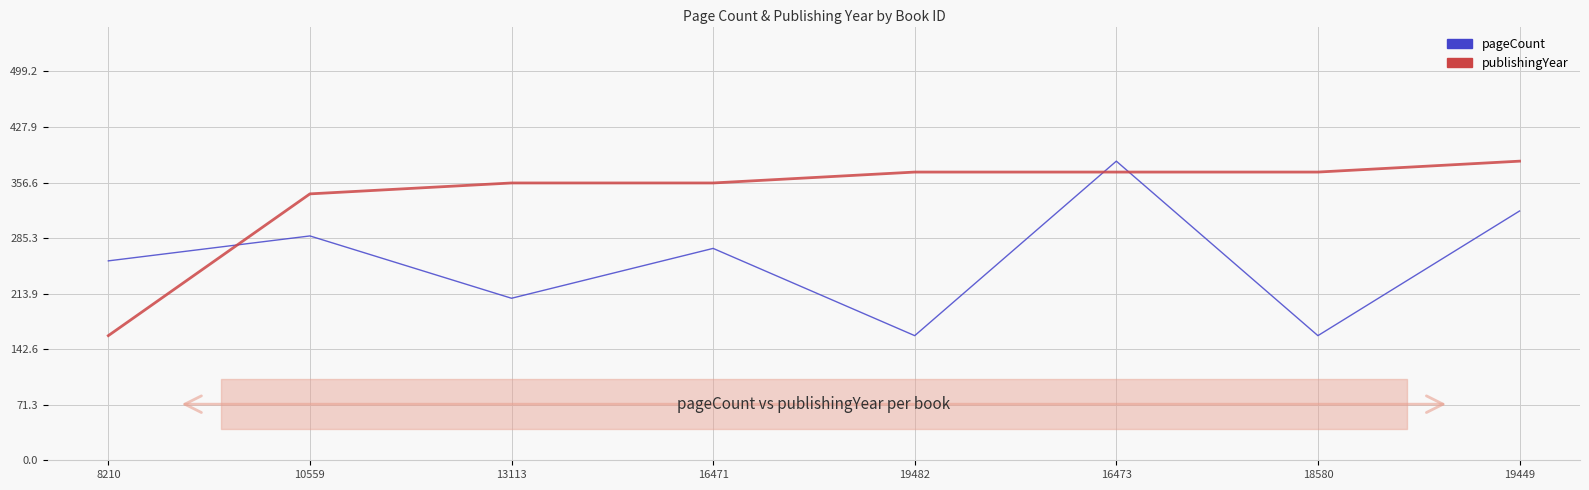

Reading left to right, transcribe all the data shown in this chart.

pageCount: 256	288	208	272	160	384	160	320
publishingYear: 160	342	356	356	370	370	370	384